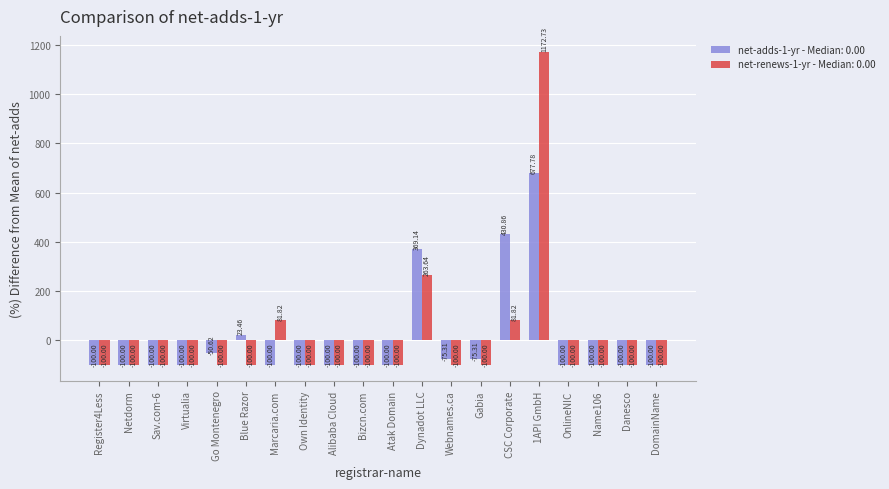

Is the value of net-adds-1-yr - Median: 0.00 at Gabia greater than the value of net-renews-1-yr - Median: 0.00 at Name106?

Yes